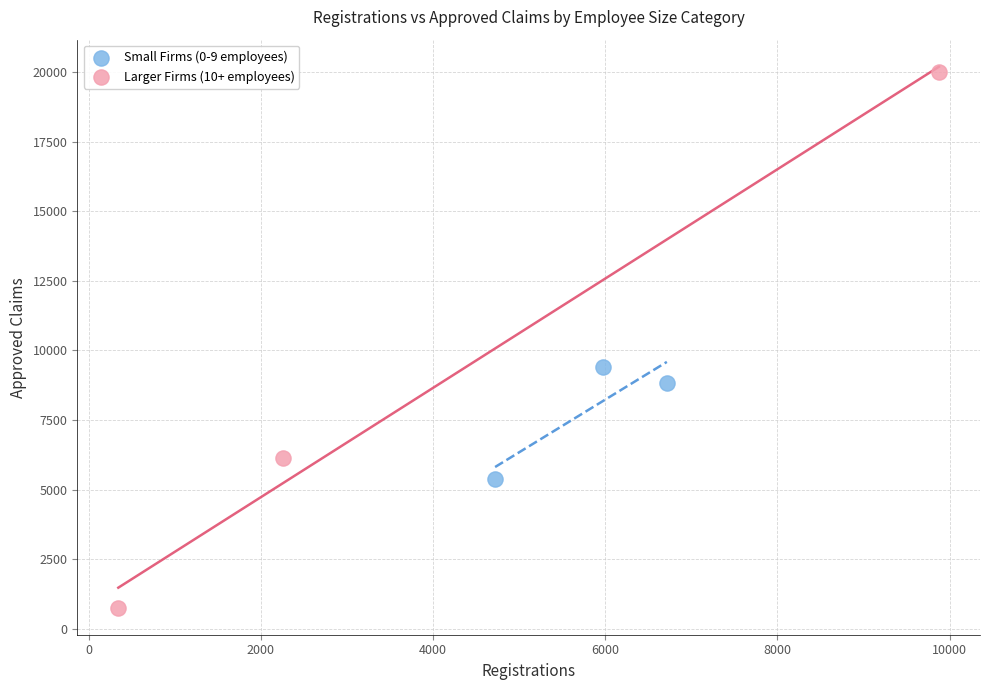

Which series has the largest Y range (max minus min)?

Larger Firms (10+ employees)